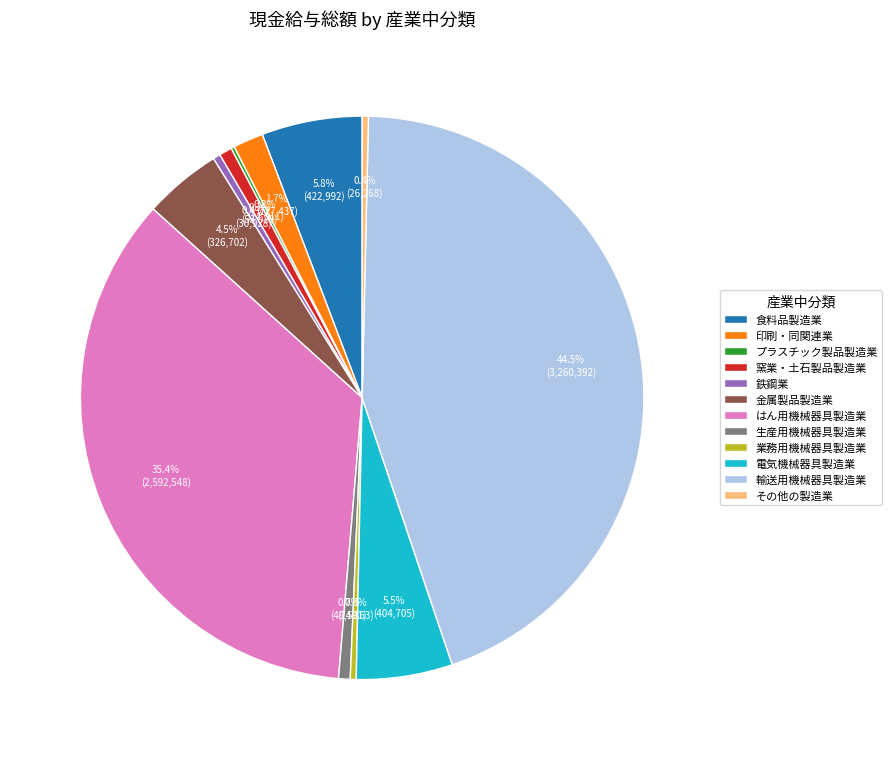

What portion of the pie excludes その他の製造業?

99.6%